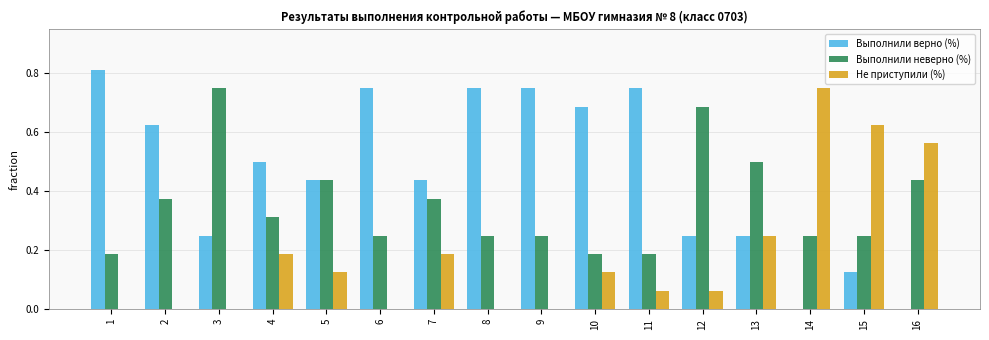

Is it true that Выполнили верно (%) equals 0.4 at 3?

False